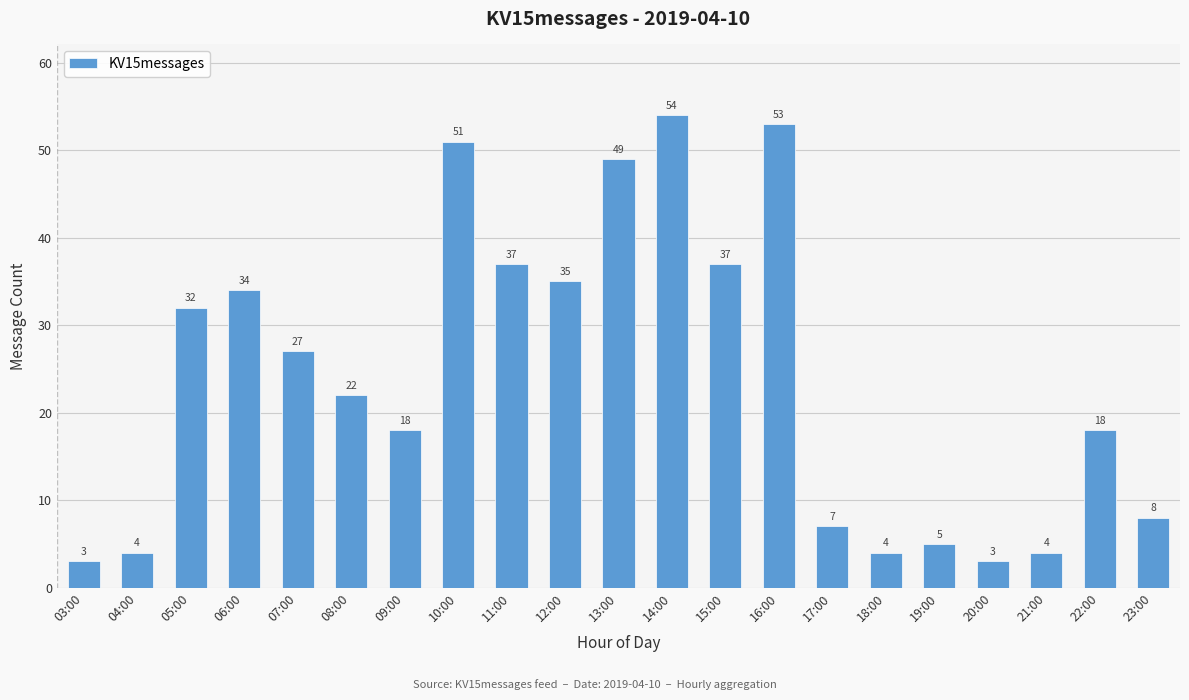

Reading left to right, extract all data points from this chart.

3	4	32	34	27	22	18	51	37	35	49	54	37	53	7	4	5	3	4	18	8